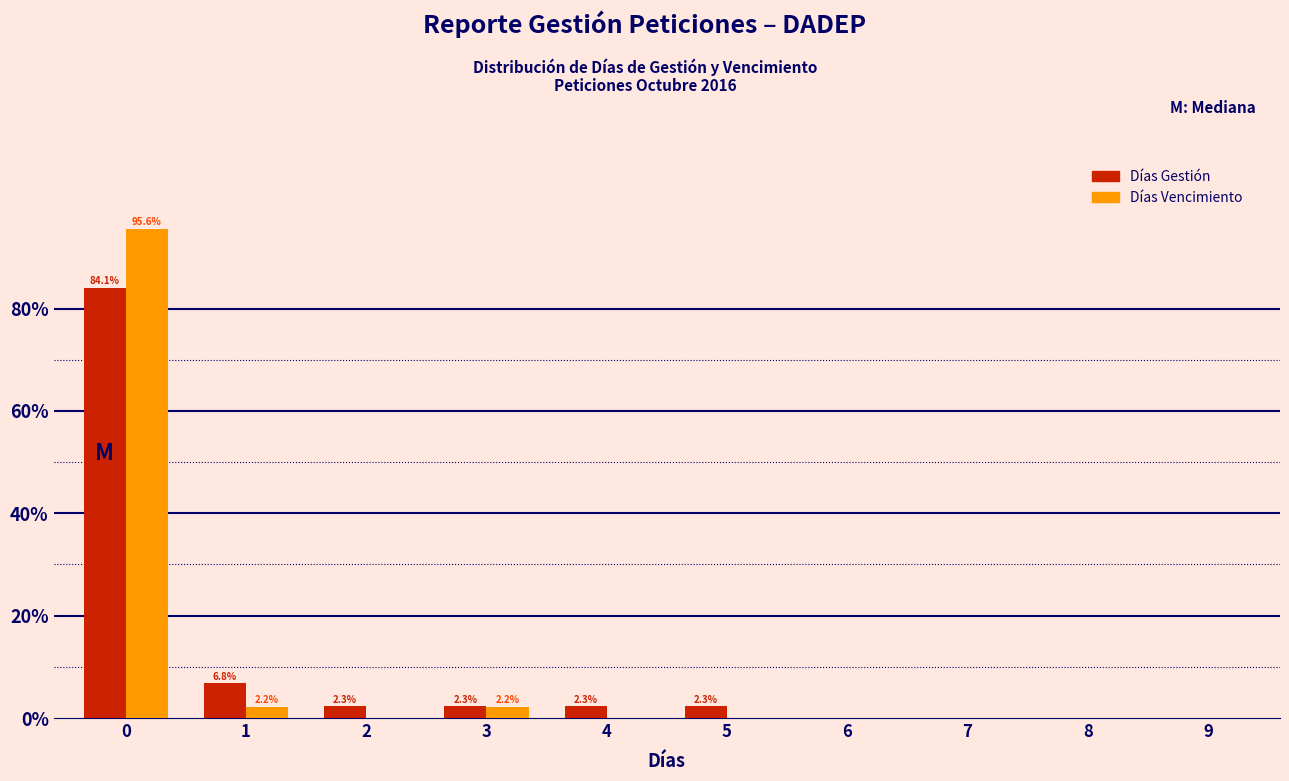

Reading left to right, extract all data points from this chart.

Días Gestión: 0=84.1	1=6.8	2=2.3	3=2.3	4=2.3	5=2.3	6=0.0	7=0.0	8=0.0	9=0.0
Días Vencimiento: 0=95.6	1=2.2	2=0.0	3=2.2	4=0.0	5=0.0	6=0.0	7=0.0	8=0.0	9=0.0